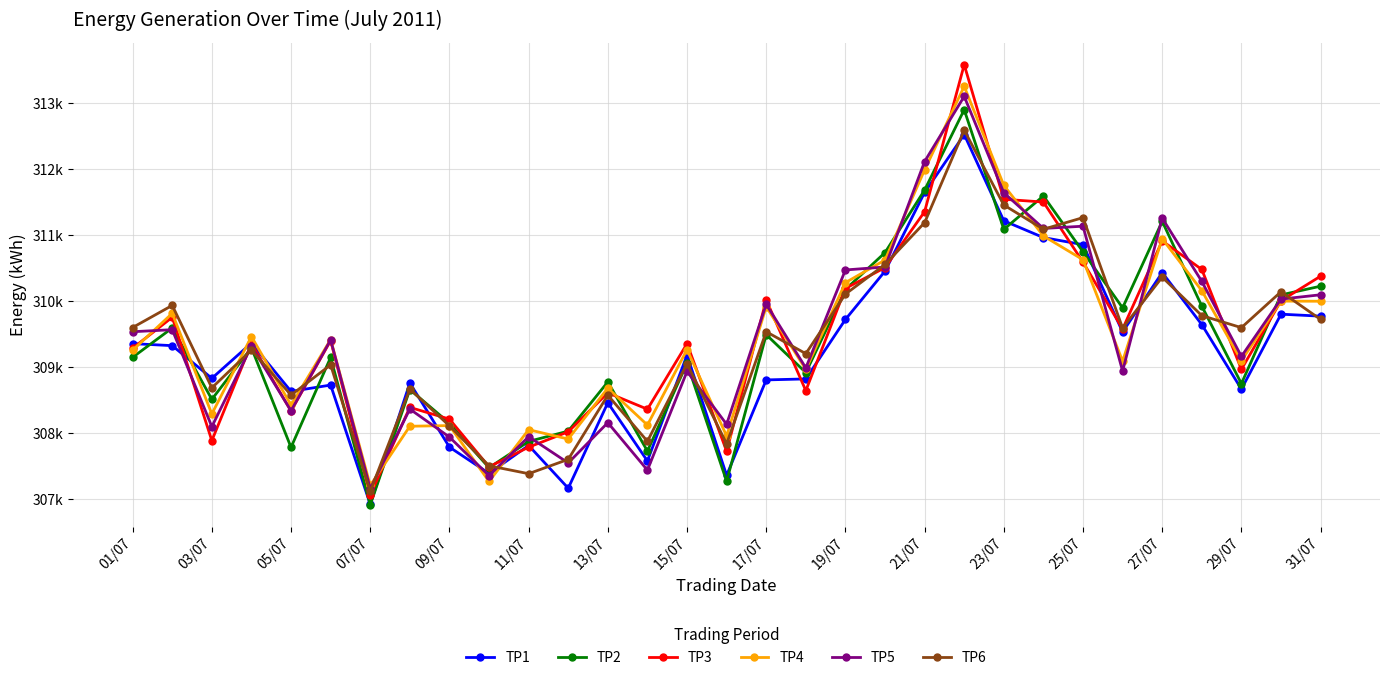

Is this an area chart (filled region under the line)?

No